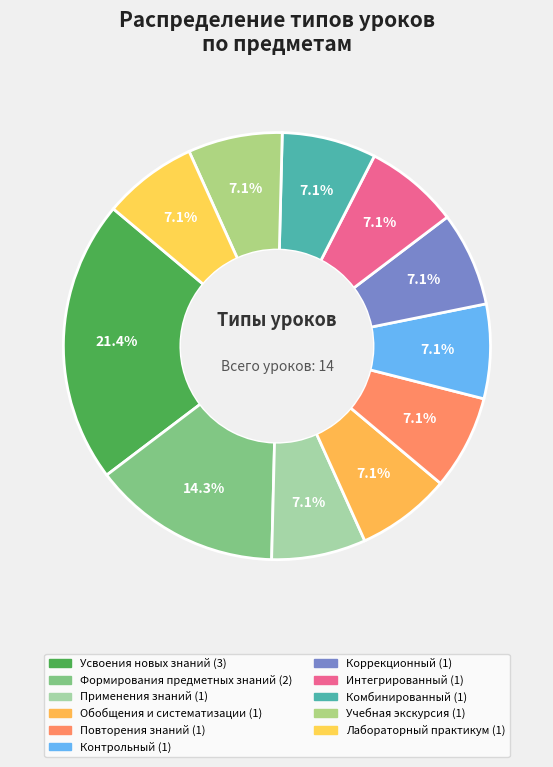

How many slices are in this pie chart?

11